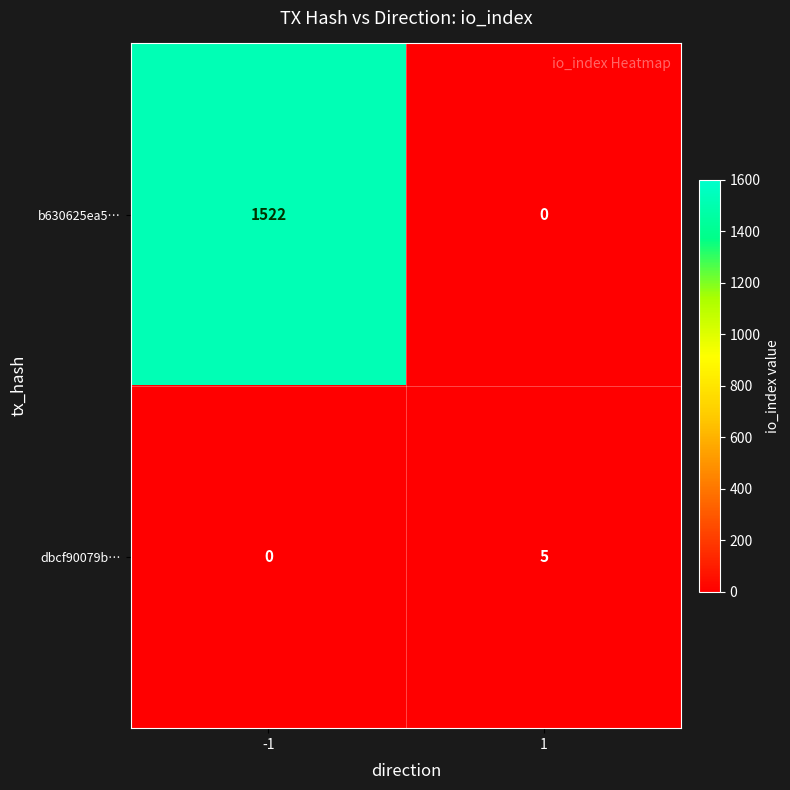

What is the difference between the dbcf90079b… values at -1 and 1?

5